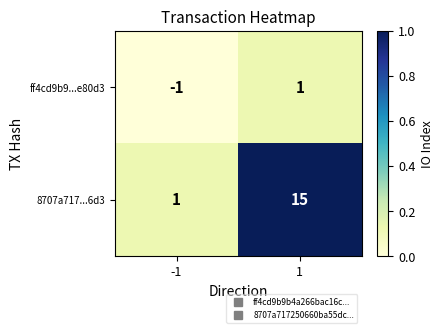

The value of ff4cd9b9...e80d3 at 1 is 1. True or false?

True